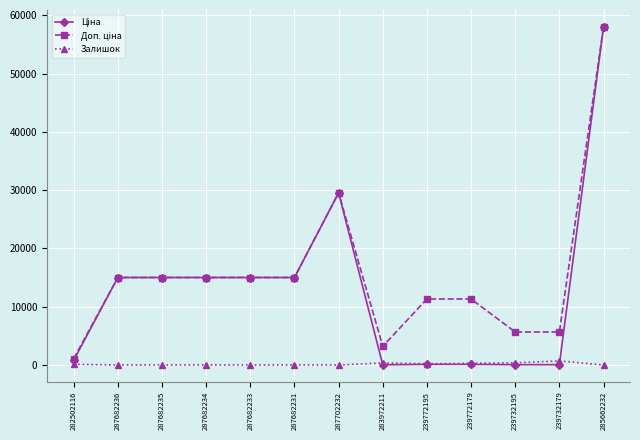

True or false: Залишок has a value of 290.0 at 239772179.

True